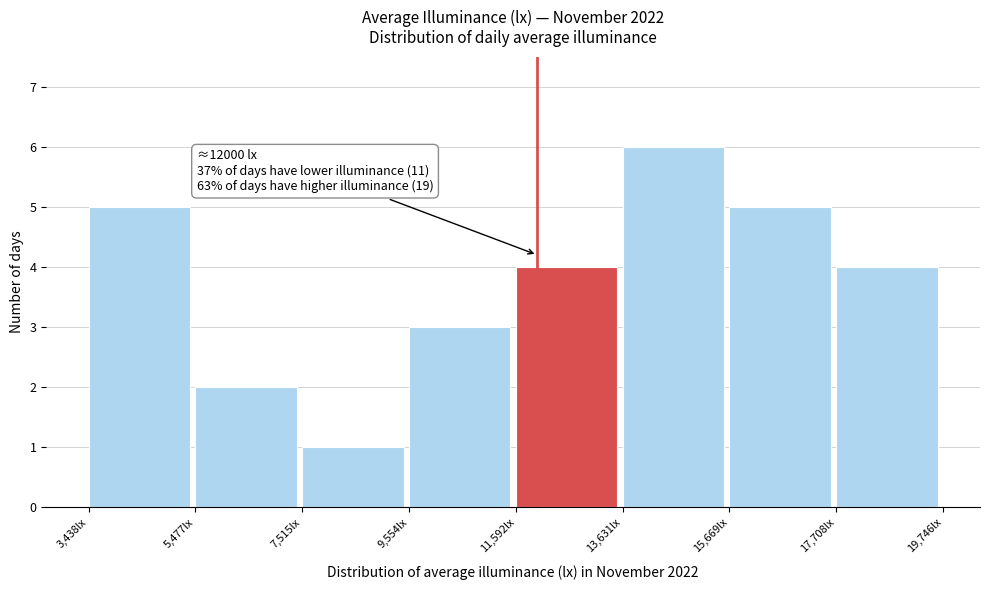

Over which range of the x-axis is the bar tallest?

13500 to 15500